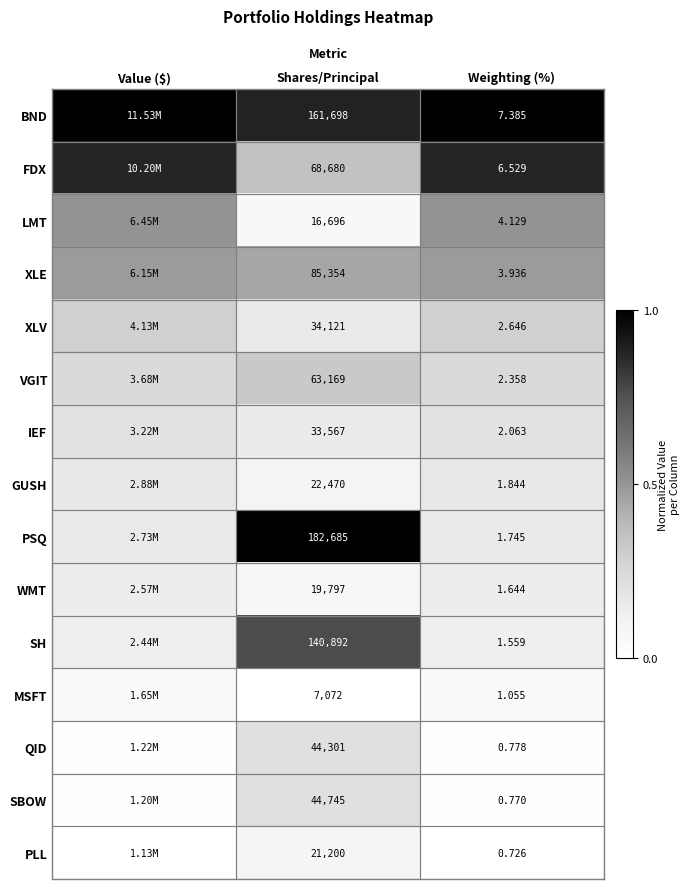

At which category does the chart reach its minimum across all series?

Shares/Principal